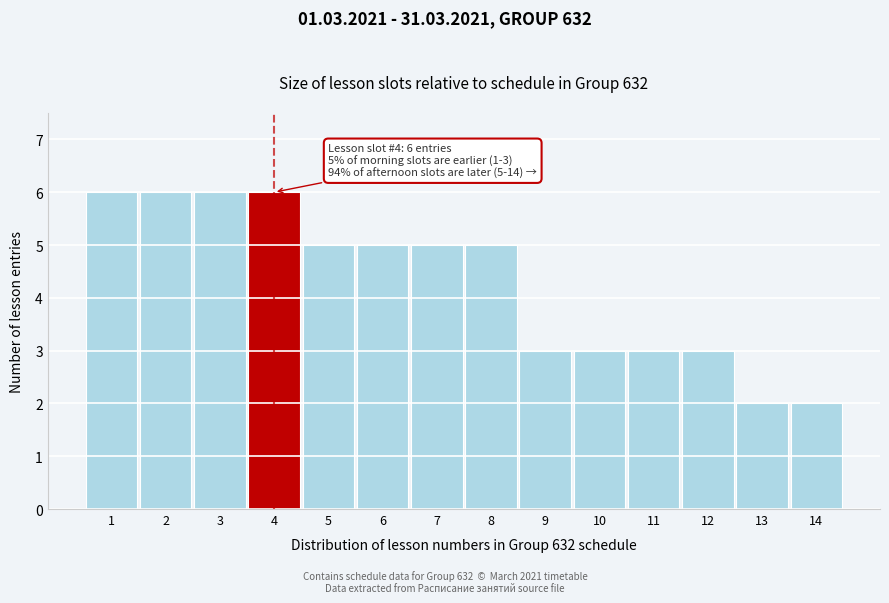

Reading left to right, list all the values displayed in this chart.

6	6	6	6	5	5	5	5	3	3	3	3	2	2